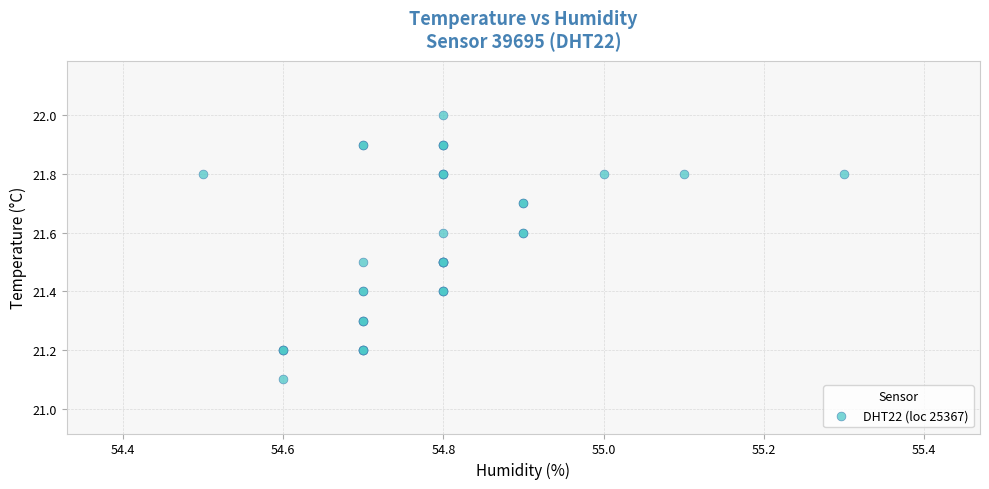

What Y value in the scatter plot is closest to 21?

21.1